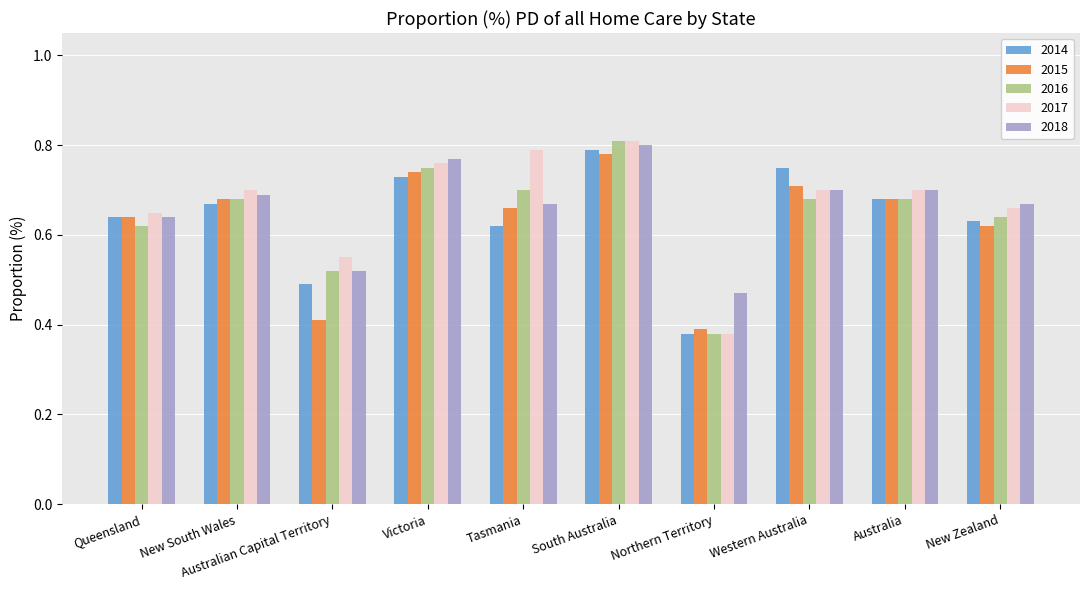

The value of 2018 at New Zealand is 0.7. True or false?

True